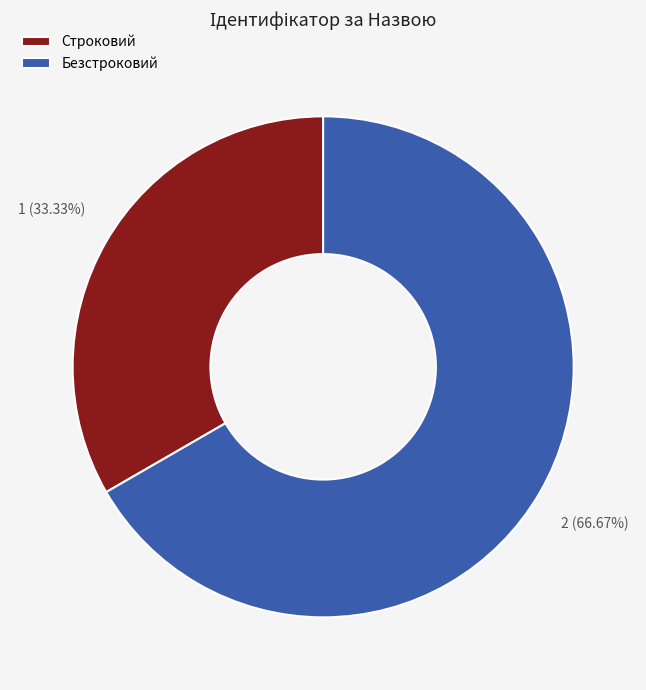

What is the ratio of the value at Строковий to the value at Безстроковий?

0.5